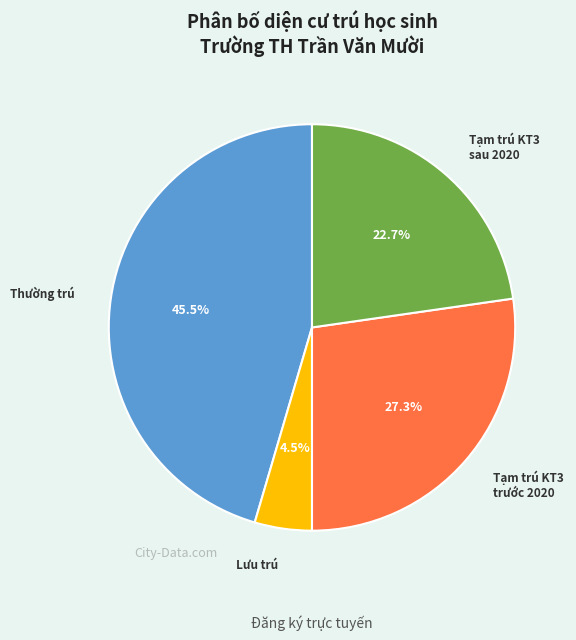

Does any single category account for the majority?

No